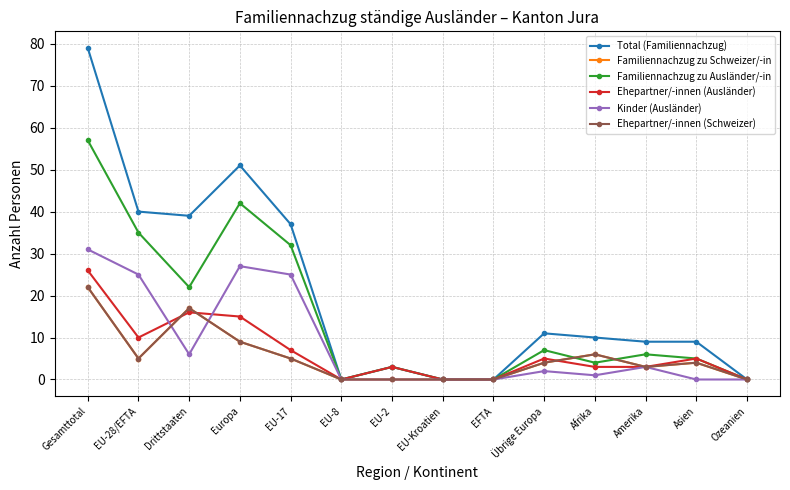

Reading right to left, extract all data points from this chart.

Total (Familiennachzug): 0	9	9	10	11	0	0	3	0	37	51	39	40	79
Familiennachzug zu Schweizer/-in: 0	4	3	6	4	0	0	0	0	5	9	17	5	22
Familiennachzug zu Ausländer/-in: 0	5	6	4	7	0	0	3	0	32	42	22	35	57
Ehepartner/-innen (Ausländer): 0	5	3	3	5	0	0	3	0	7	15	16	10	26
Kinder (Ausländer): 0	0	3	1	2	0	0	0	0	25	27	6	25	31
Ehepartner/-innen (Schweizer): 0	4	3	6	4	0	0	0	0	5	9	17	5	22